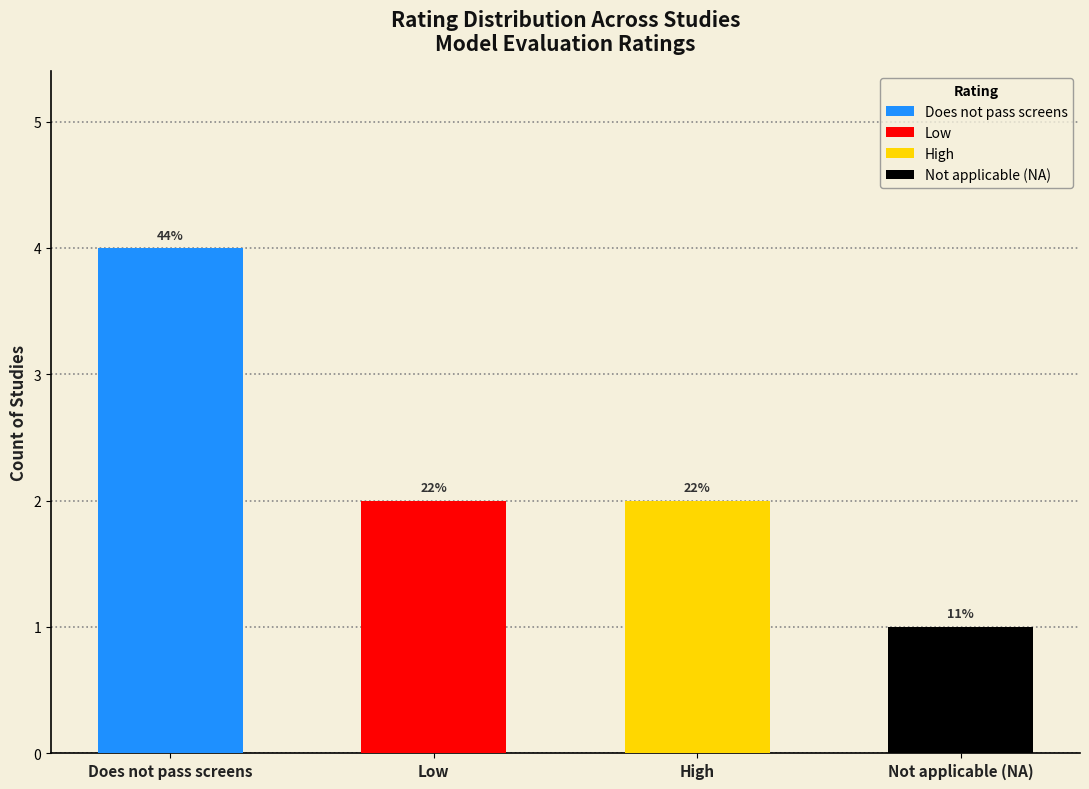

Rank the categories by value from highest to lowest.

Does not pass screens, Low, High, Not applicable (NA)